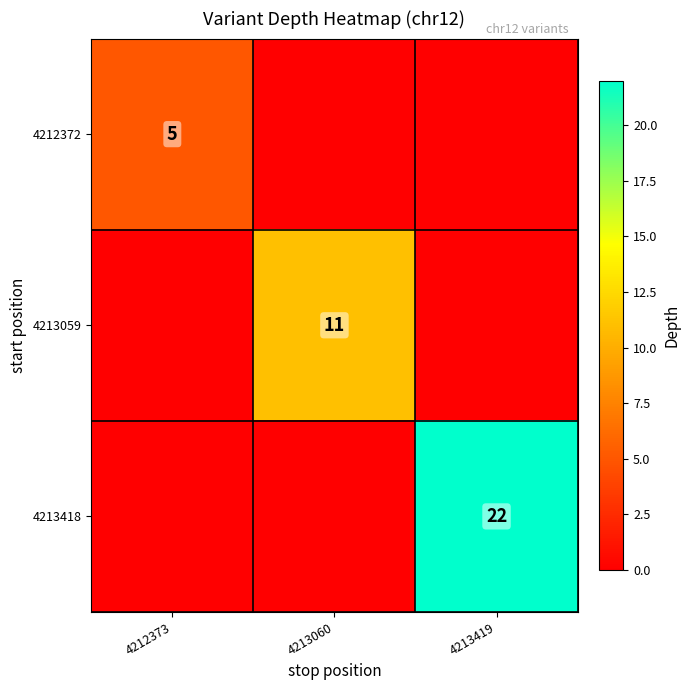

Which label corresponds to the smallest value in the chart?

4213060